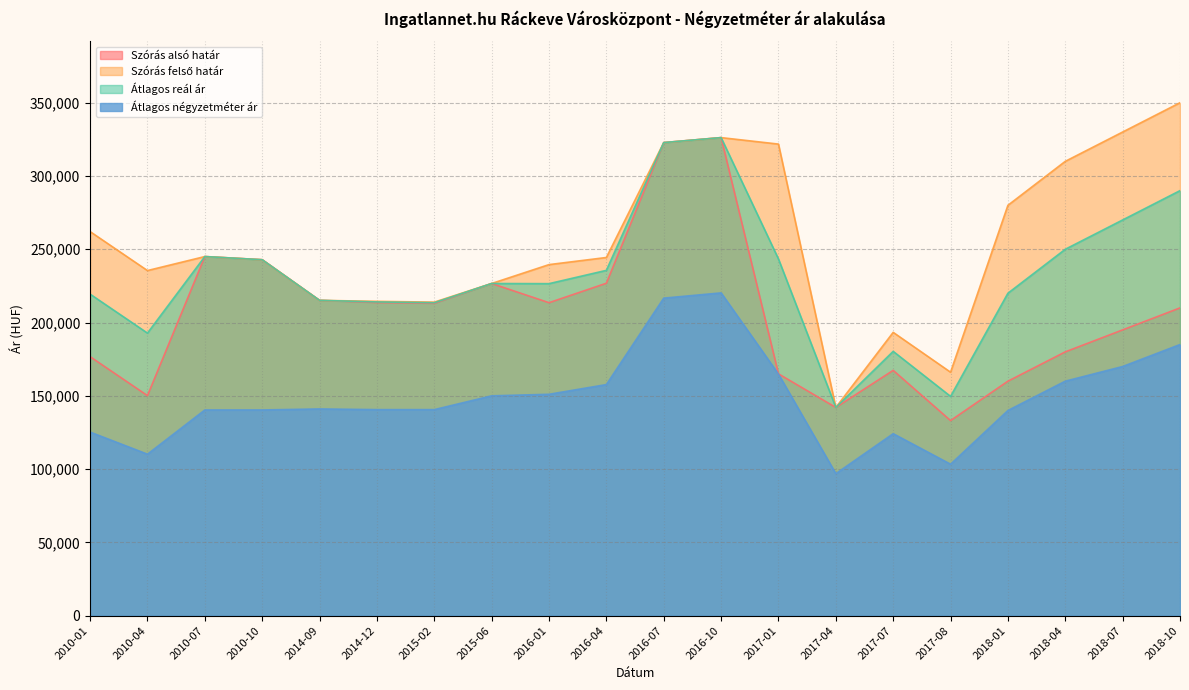

Reading left to right, extract all data points from this chart.

Szórás alsó határ: 176718	150125	245038	242873	215156	213660	213125	226642	213549	226829	322794	326195	164991	142062	167378	133118	160000	180000	195000	210000
Szórás felső határ: 262064	235471	245038	242873	215156	214470	213935	226642	239533	244397	322794	326195	321773	142062	193304	166116	280000	310000	330000	350000
Átlagos reál ár: 219391	192798	245038	242873	215156	214065	213530	226642	226541	235613	322794	326195	243382	142062	180341	149617	220000	250000	270000	290000
Átlagos négyzetméter ár: 125263	110175	140350	140350	141052	140584	140584	150000	151052	157683	216666	220238	164806	96875	124166	103333	140000	160000	170000	185000